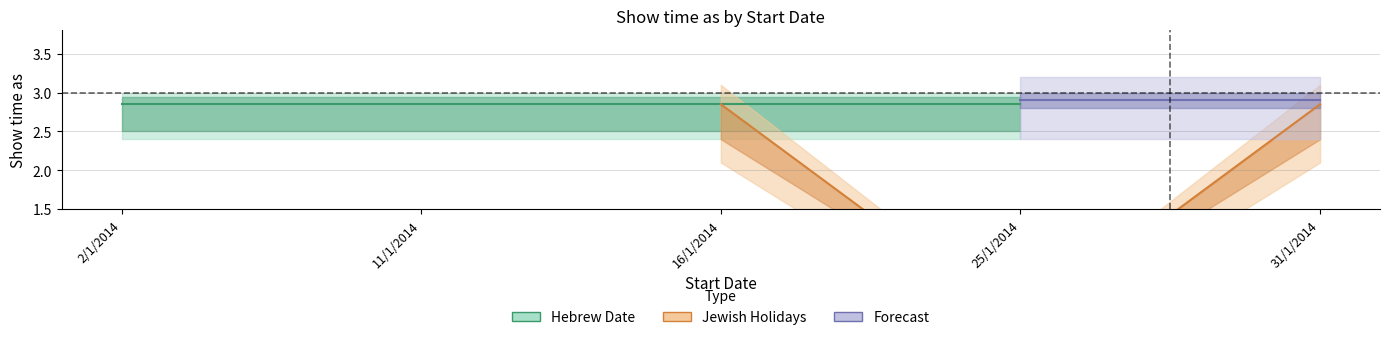

Is it true that Hebrew Date equals 5 at 25/1/2014?

False